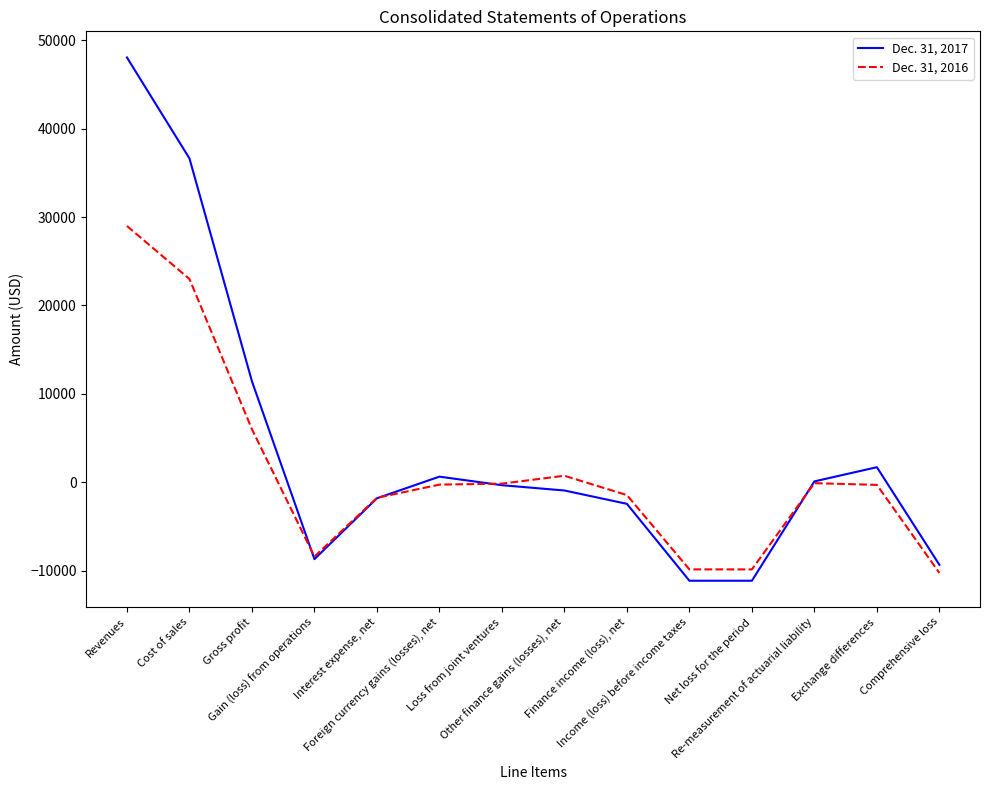

Rank the series by their maximum value, from lowest to highest.

Dec. 31, 2016, Dec. 31, 2017